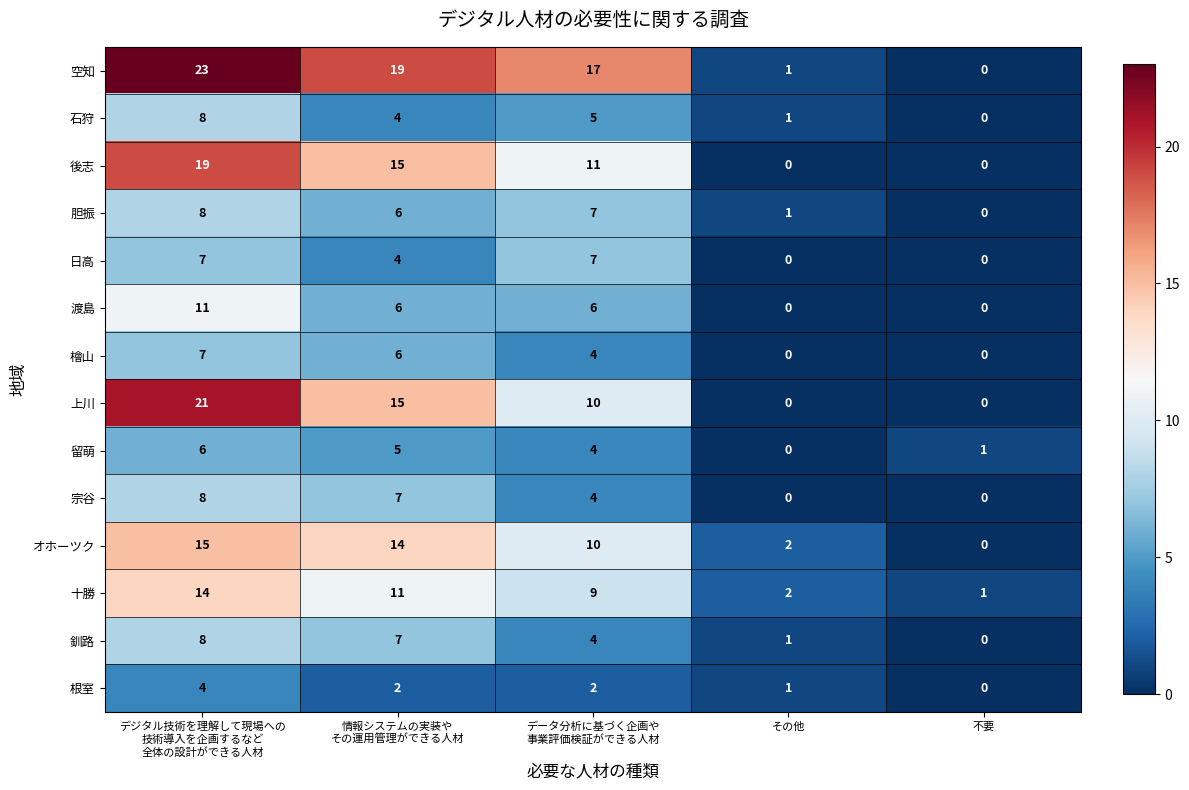

How many distinct data groups are displayed?

14